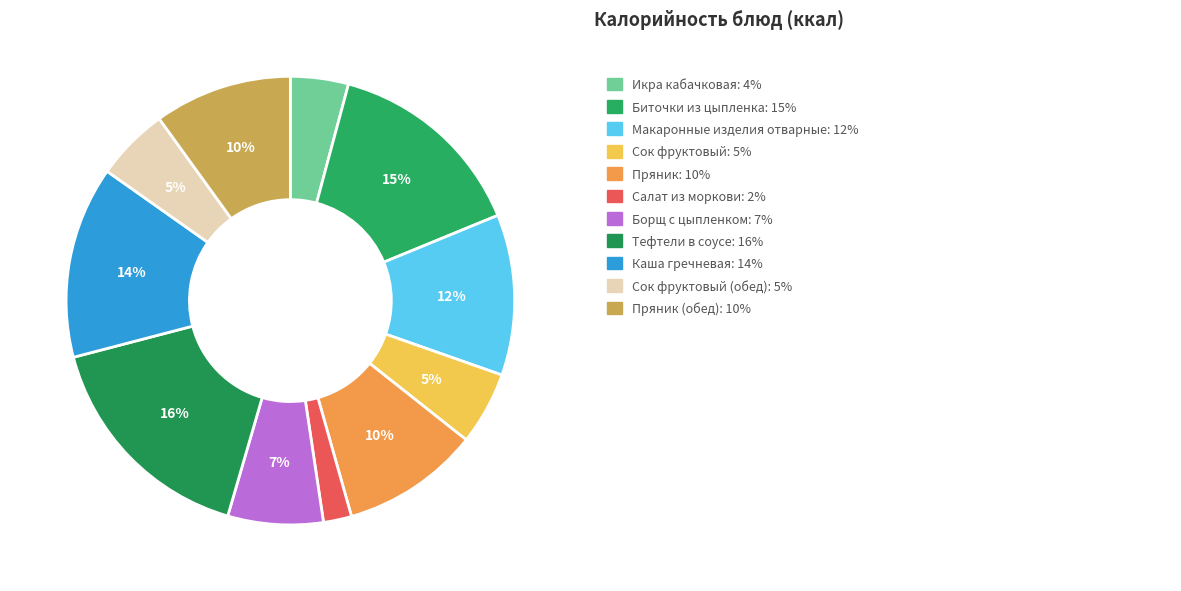

Count the number of slices in the pie.

11